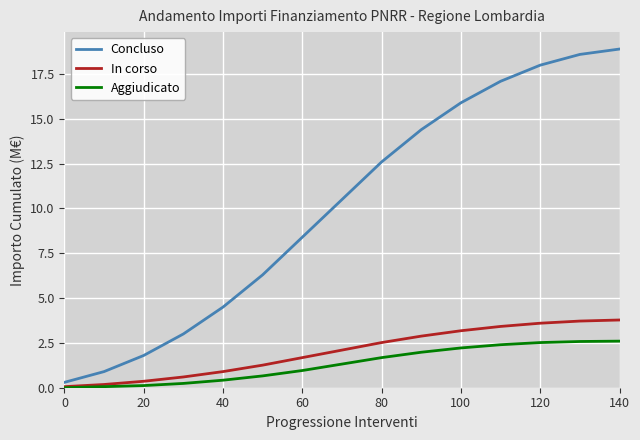

True or false: In corso and Concluso cross at least once.

False